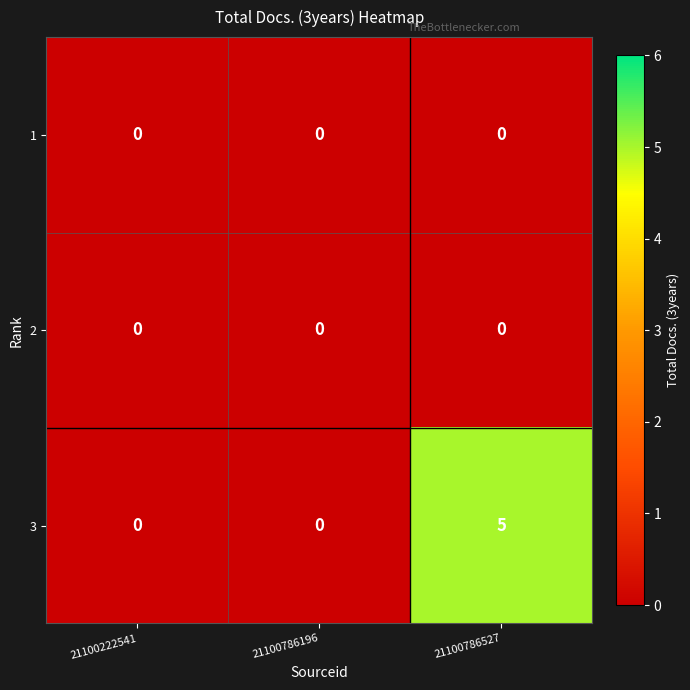

What is the difference between the highest and lowest values at 21100786527?

5